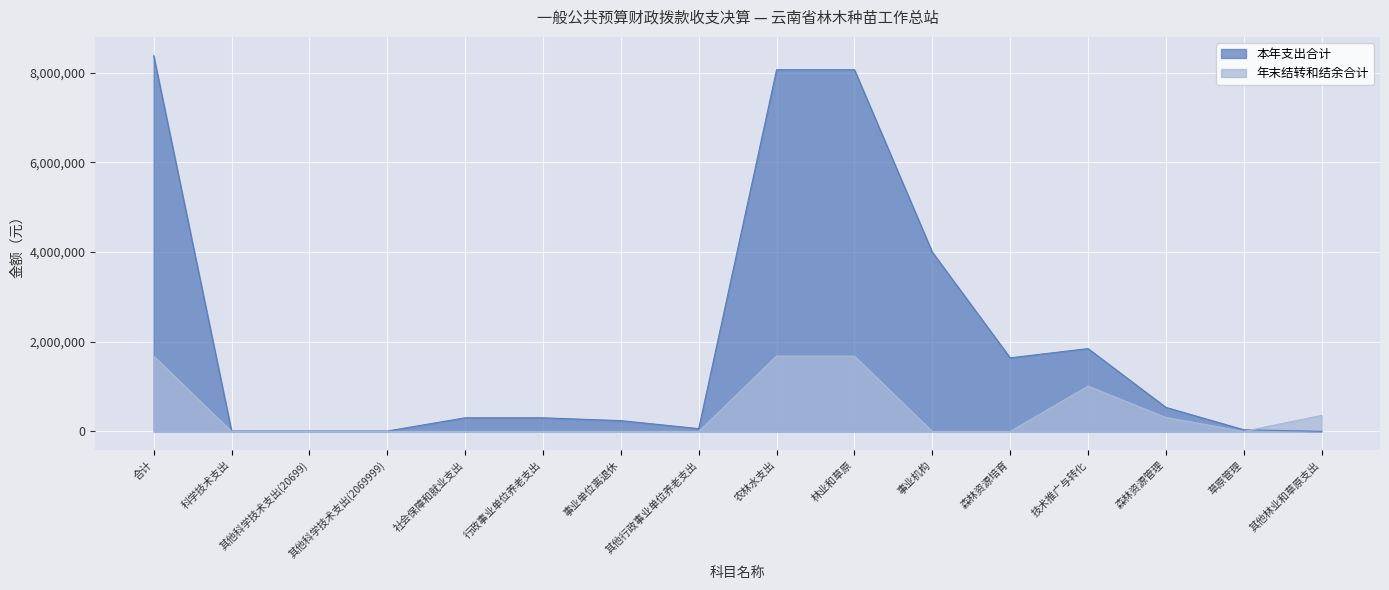

Where is the first local minimum for 年末结转和结余合计?

草原管理